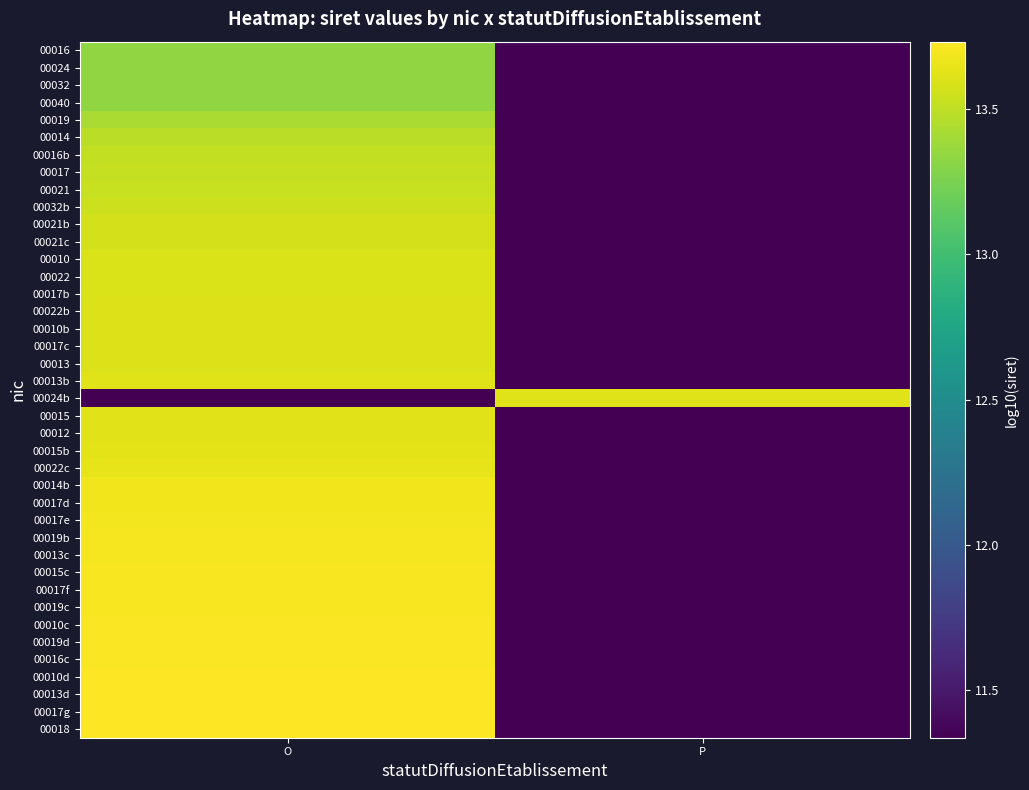

Reading right to left, extract all data points from this chart.

00016: P=11.3	O=13.3
00024: P=11.3	O=13.3
00032: P=11.3	O=13.3
00040: P=11.3	O=13.3
00019: P=11.3	O=13.4
00014: P=11.3	O=13.5
00016b: P=11.3	O=13.5
00017: P=11.3	O=13.5
00021: P=11.3	O=13.5
00032b: P=11.3	O=13.5
00021b: P=11.3	O=13.6
00021c: P=11.3	O=13.6
00010: P=11.3	O=13.6
00022: P=11.3	O=13.6
00017b: P=11.3	O=13.6
00022b: P=11.3	O=13.6
00010b: P=11.3	O=13.6
00017c: P=11.3	O=13.6
00013: P=11.3	O=13.6
00013b: P=11.3	O=13.6
00024b: P=13.6	O=11.3
00015: P=11.3	O=13.6
00012: P=11.3	O=13.6
00015b: P=11.3	O=13.6
00022c: P=11.3	O=13.6
00014b: P=11.3	O=13.7
00017d: P=11.3	O=13.7
00017e: P=11.3	O=13.7
00019b: P=11.3	O=13.7
00013c: P=11.3	O=13.7
00015c: P=11.3	O=13.7
00017f: P=11.3	O=13.7
00019c: P=11.3	O=13.7
00010c: P=11.3	O=13.7
00019d: P=11.3	O=13.7
00016c: P=11.3	O=13.7
00010d: P=11.3	O=13.7
00013d: P=11.3	O=13.7
00017g: P=11.3	O=13.7
00018: P=11.3	O=13.7